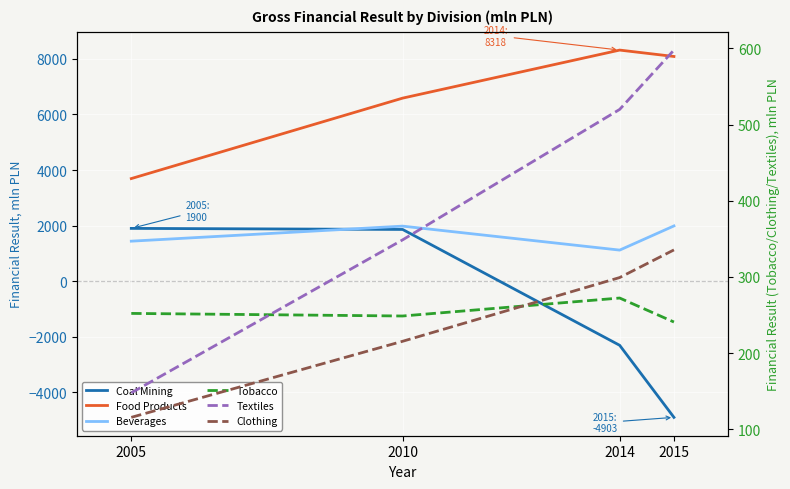

What is the total value across all series at 2015?

6348.0